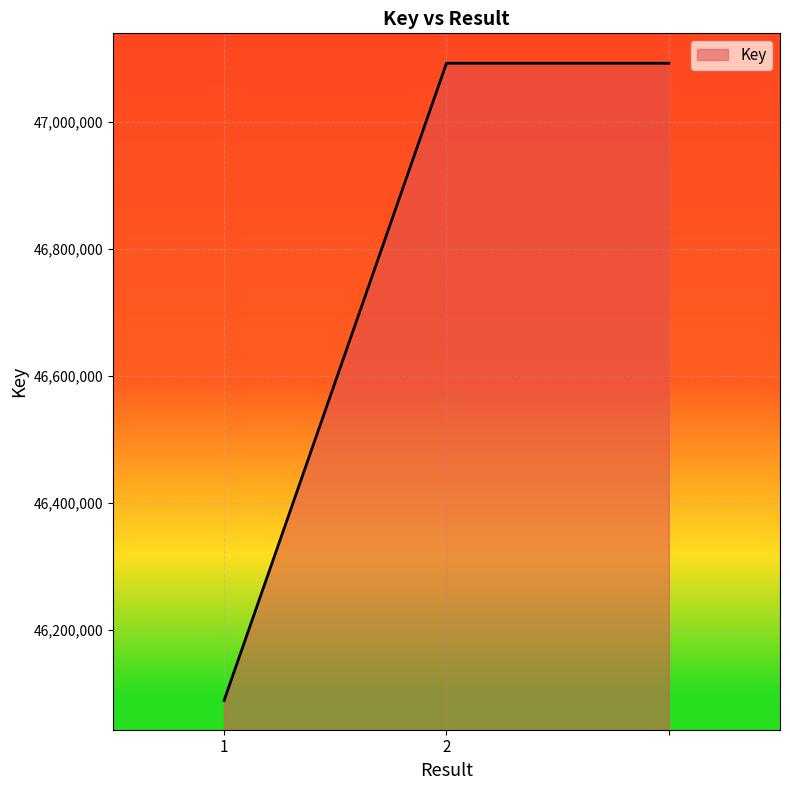

What is the minimum value shown in the chart?

46088920